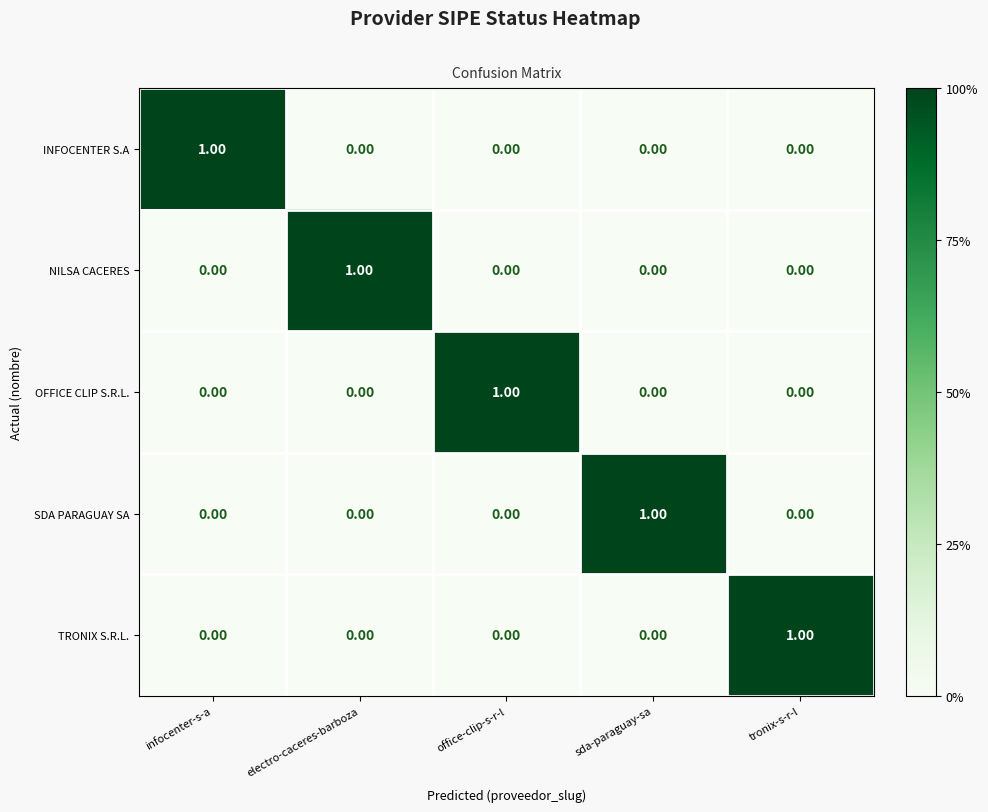

At how many categories does at least one series exceed 0?

5